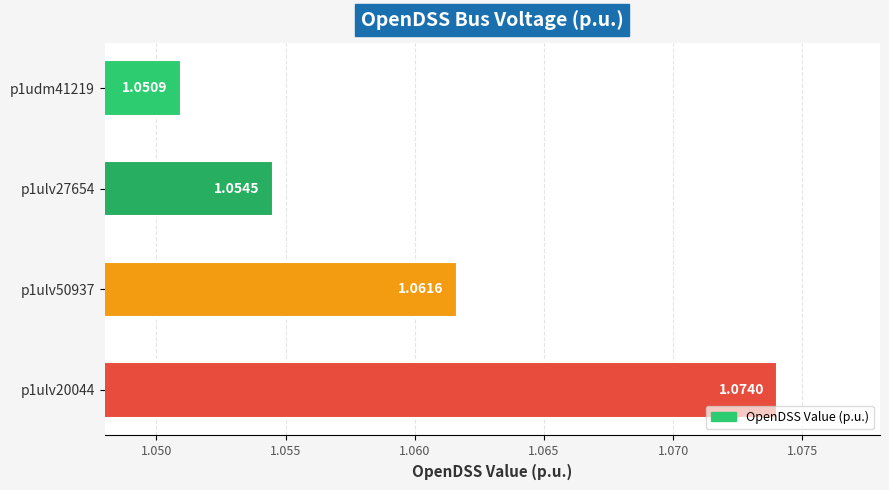

Approximately how many times larger is the value at p1udm41219 compared to p1ulv20044?

1.0